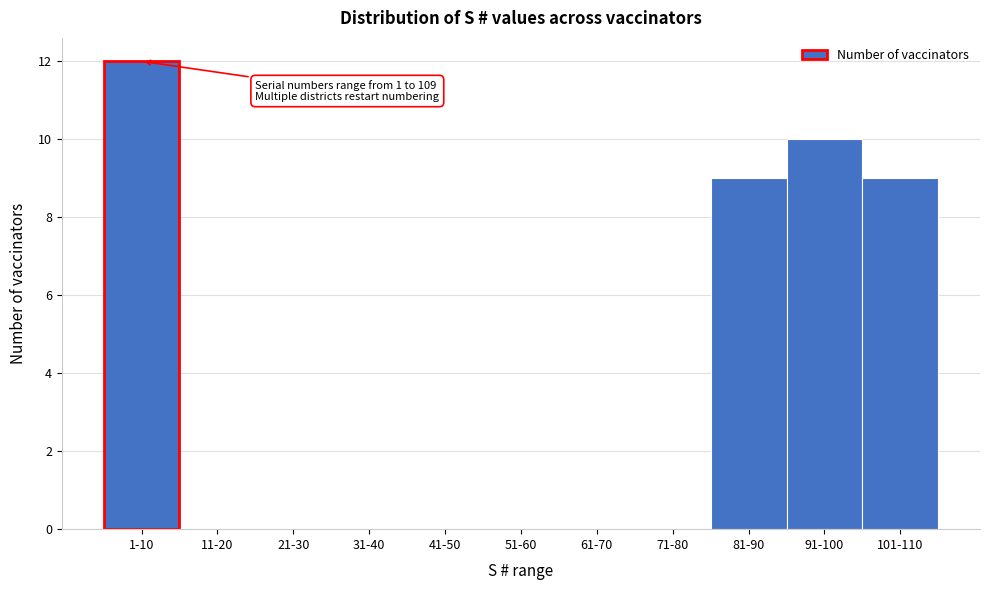

Reading right to left, list all the values displayed in this chart.

101-110=9	91-100=10	81-90=9	71-80=0	61-70=0	51-60=0	41-50=0	31-40=0	21-30=0	11-20=0	1-10=12